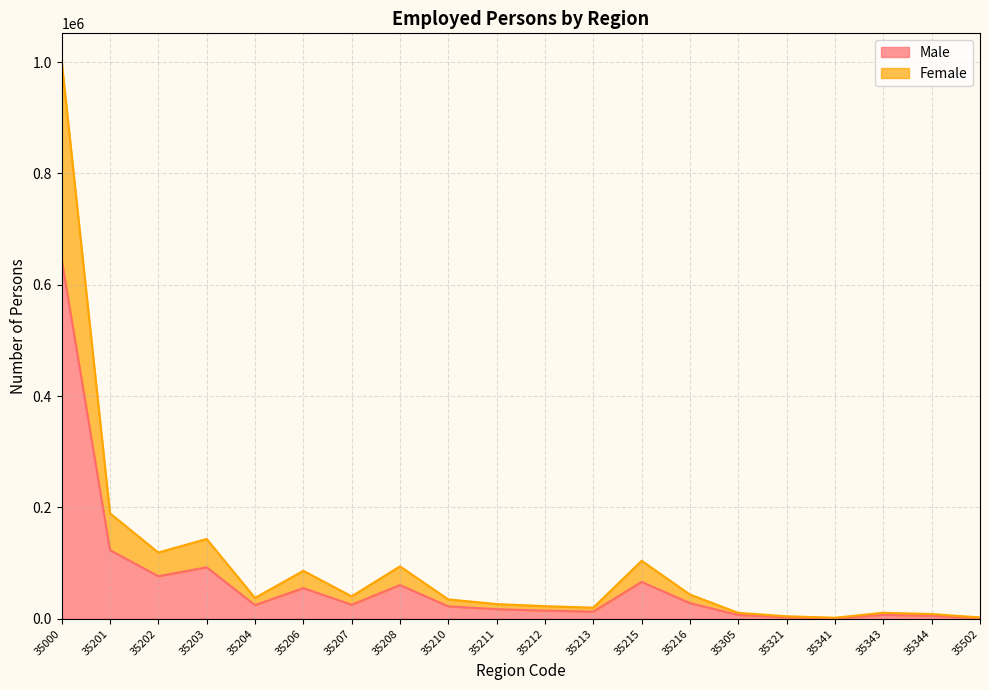

Which has a higher value, 35216 or 35201?

35201